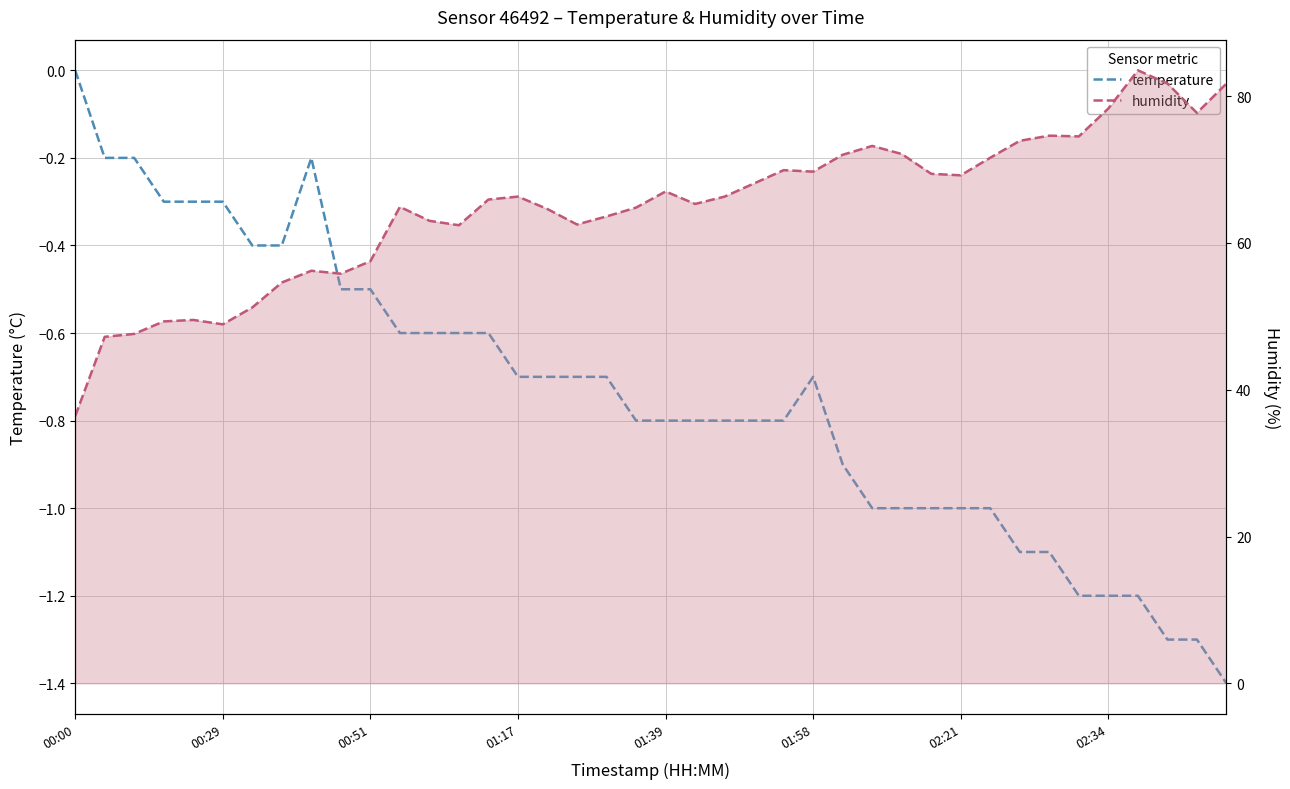

Reading left to right, transcribe all the data shown in this chart.

temperature: 0.0	-0.2	-0.2	-0.3	-0.3	-0.3	-0.4	-0.4	-0.2	-0.5	-0.5	-0.6	-0.6	-0.6	-0.6	-0.7	-0.7	-0.7	-0.7	-0.8	-0.8	-0.8	-0.8	-0.8	-0.8	-0.7	-0.9	-1.0	-1.0	-1.0	-1.0	-1.0	-1.1	-1.1	-1.2	-1.2	-1.2	-1.3	-1.3	-1.4
humidity: 36.4	47.2	47.6	49.3	49.5	48.9	51.2	54.6	56.2	55.8	57.5	64.9	63.0	62.4	65.9	66.3	64.6	62.5	63.6	64.8	67.0	65.3	66.3	68.1	69.9	69.7	72.0	73.2	72.1	69.4	69.2	71.6	73.9	74.6	74.5	78.3	83.5	81.7	77.7	81.7